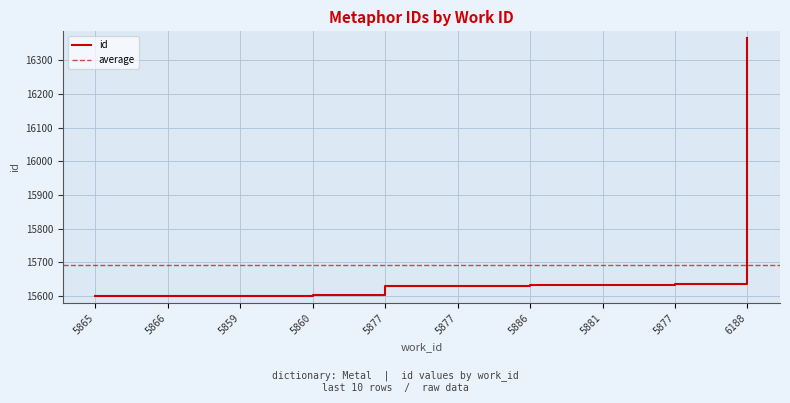

What value does the data have at 5881, to the nearest 50?

15650